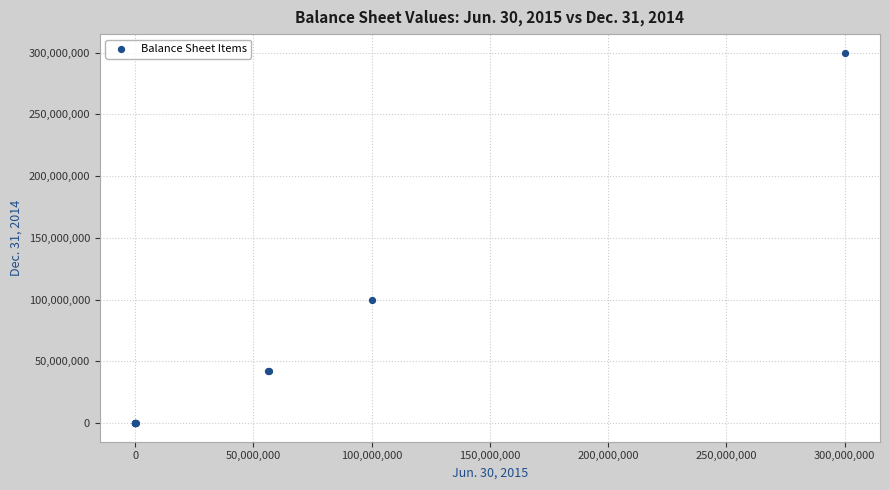

What Y value in the scatter plot is closest to 150000000?

100000000.0